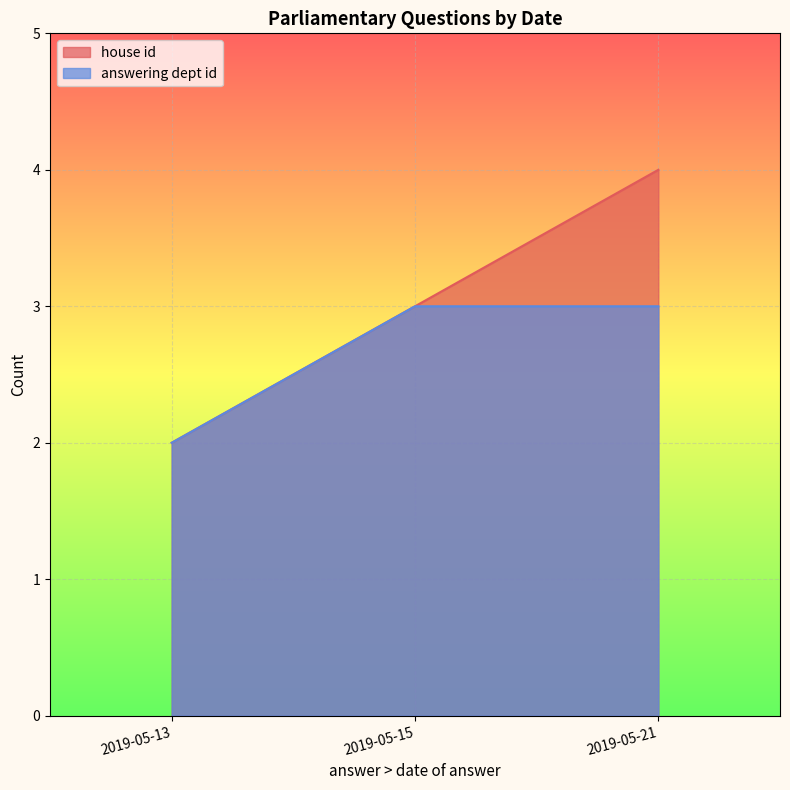

The answering dept id series shows 1 at 2019-05-21. True or false?

False